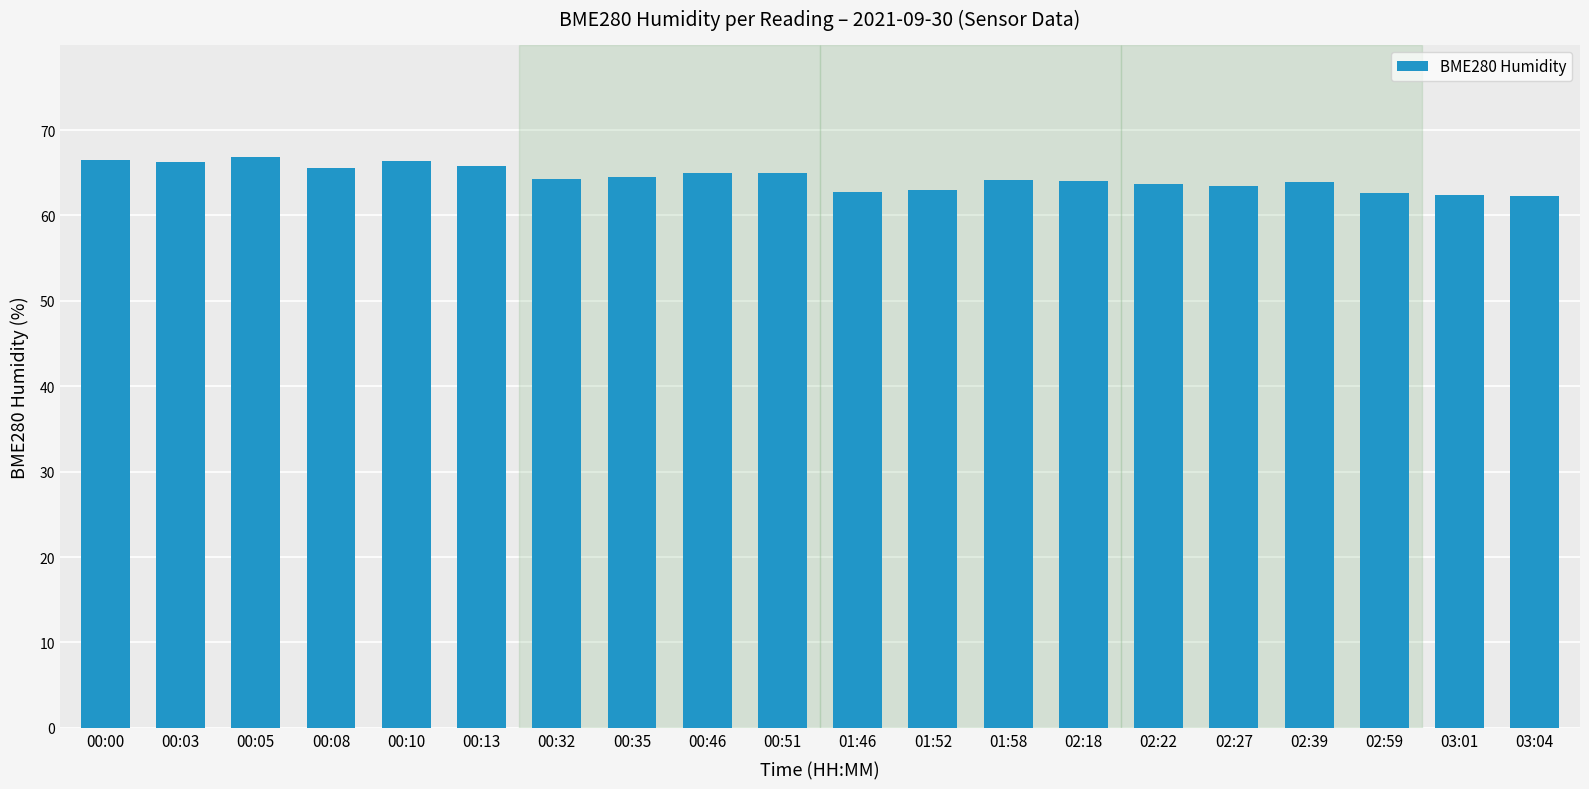

How many bars are there in total?

20